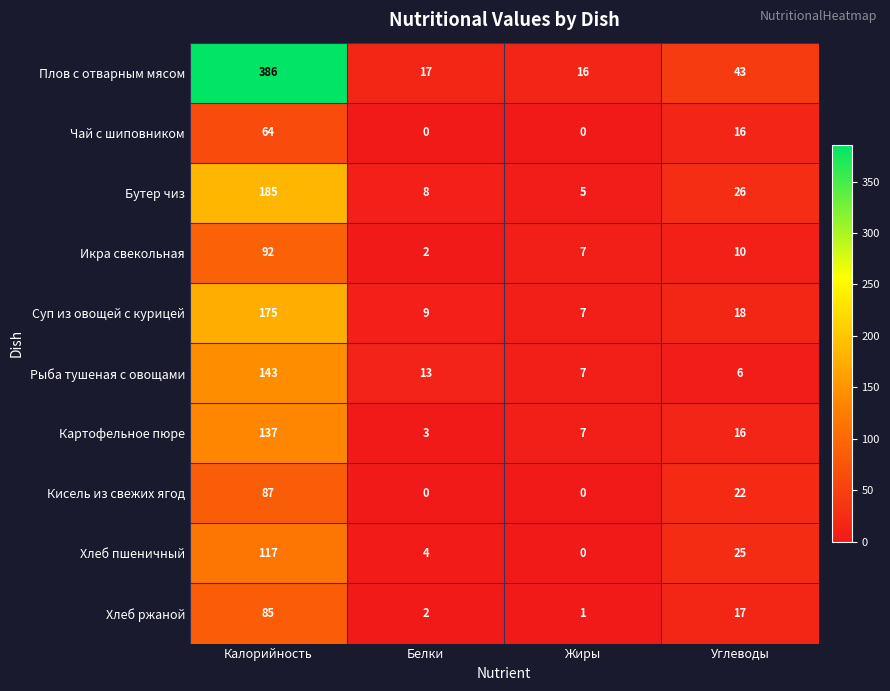

The value of Картофельное пюре at Углеводы is 28. True or false?

False